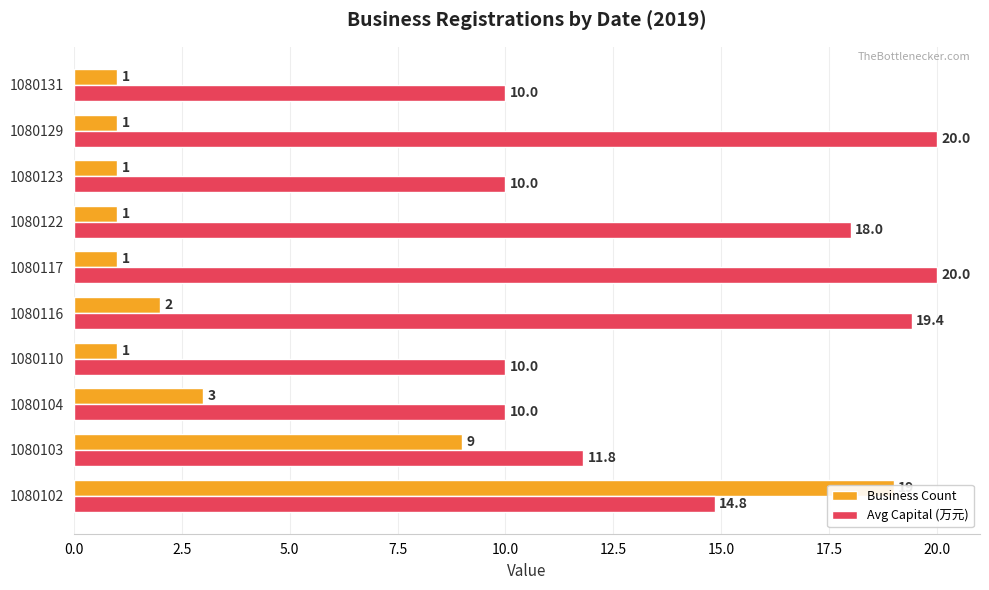

What is the sum of all Avg Capital (万元) values?

144.1